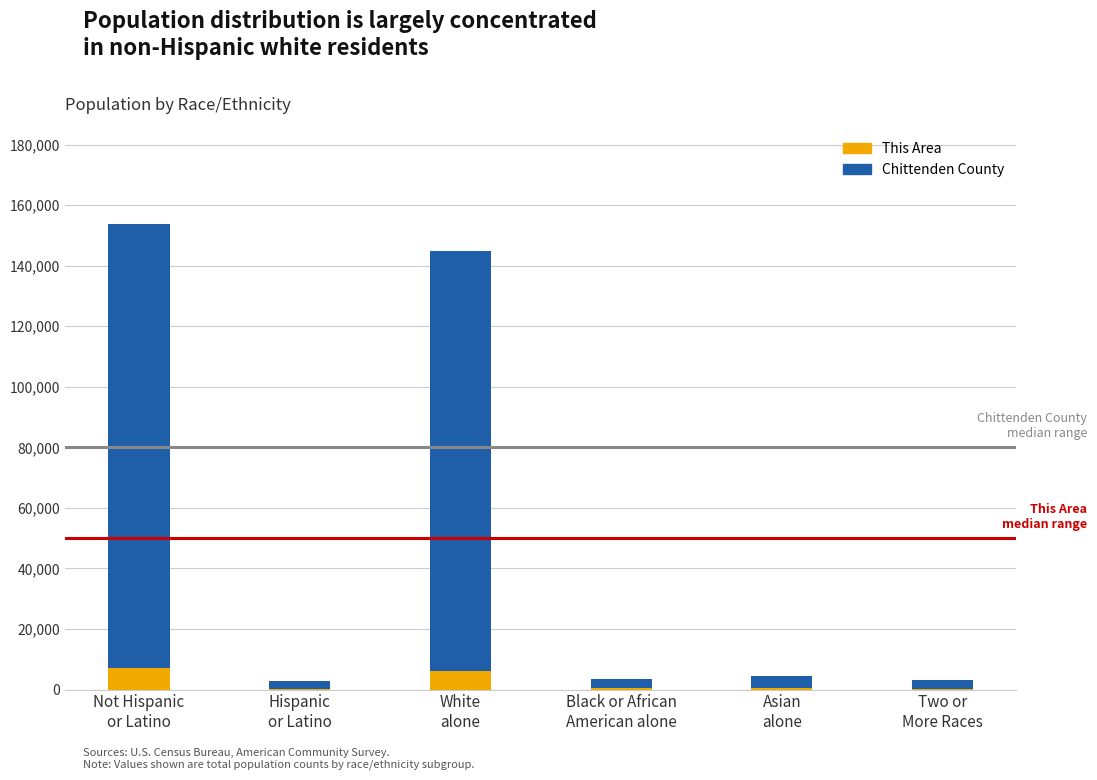

True or false: This Area has a value of 2587 at Not Hispanic
or Latino.

False